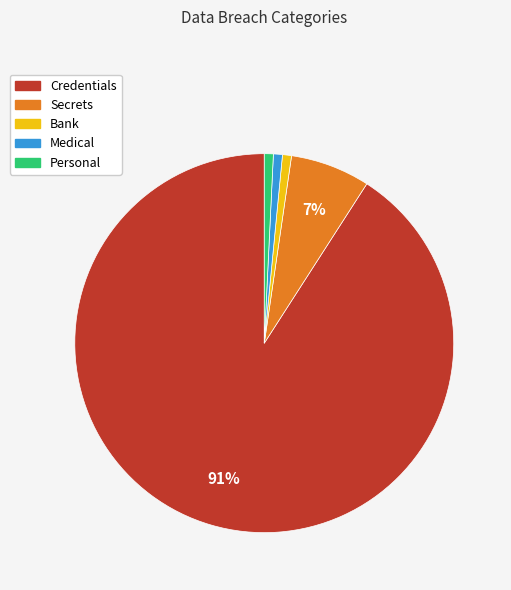

What percentage is the Bank slice, to the nearest percent?

1%